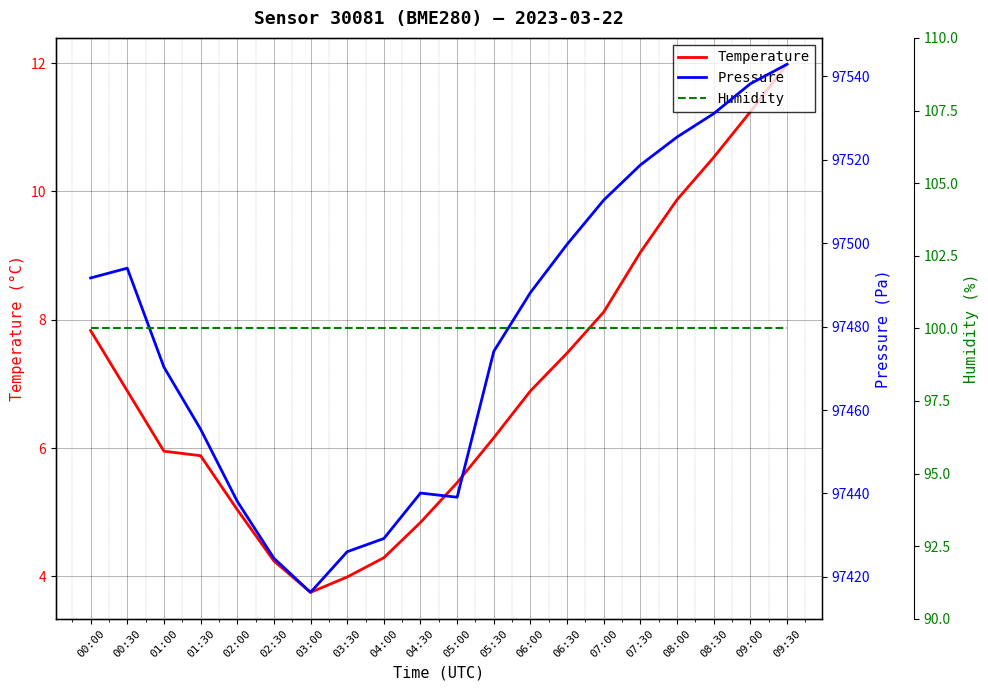

True or false: Temperature and Humidity intersect in this chart.

False